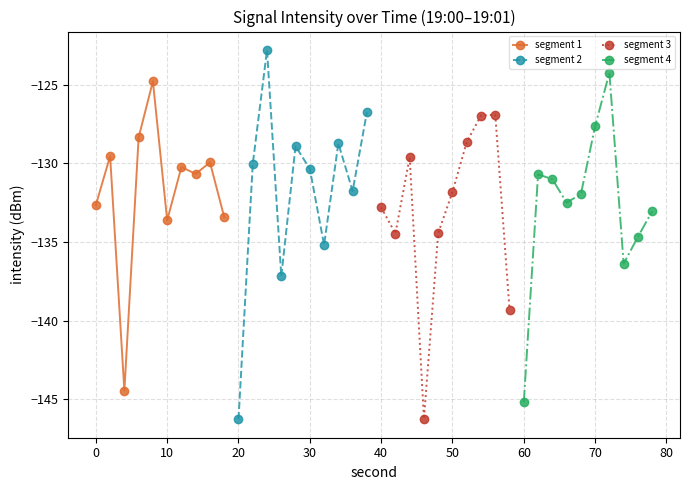

Which series has the largest total across all categories?

segment 1